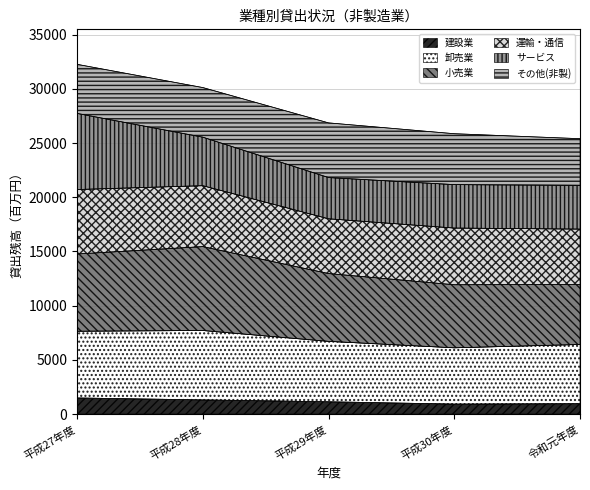

What is the total value across all series at 平成29年度?

26861